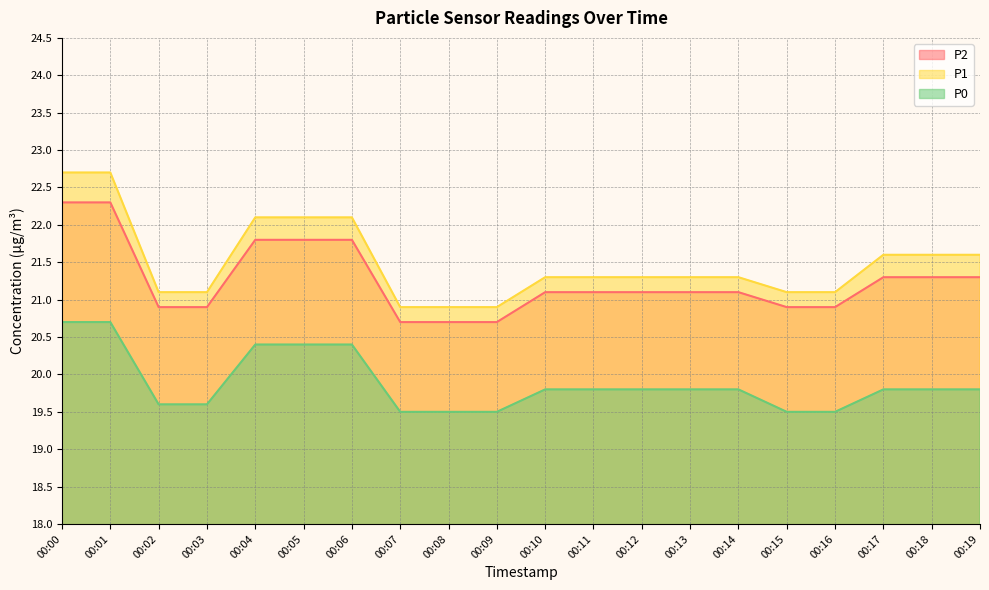

List the series in order of their peak value, highest first.

P1, P2, P0